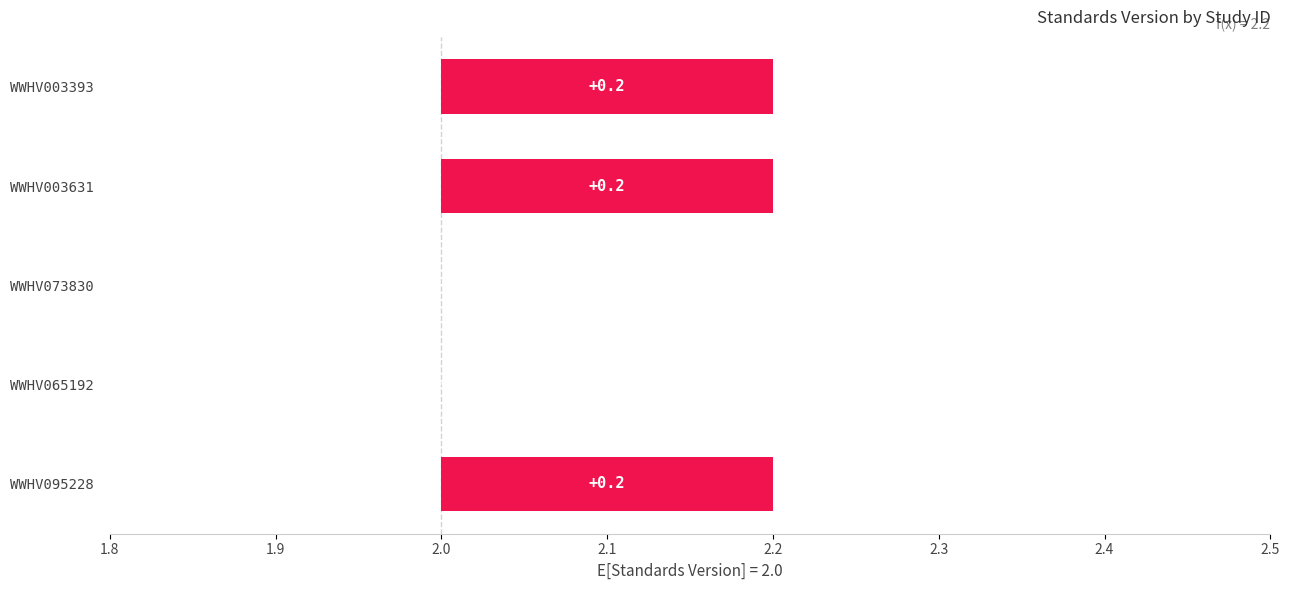

What is the sum of the values at WWHV003631 and WWHV095228?

0.4